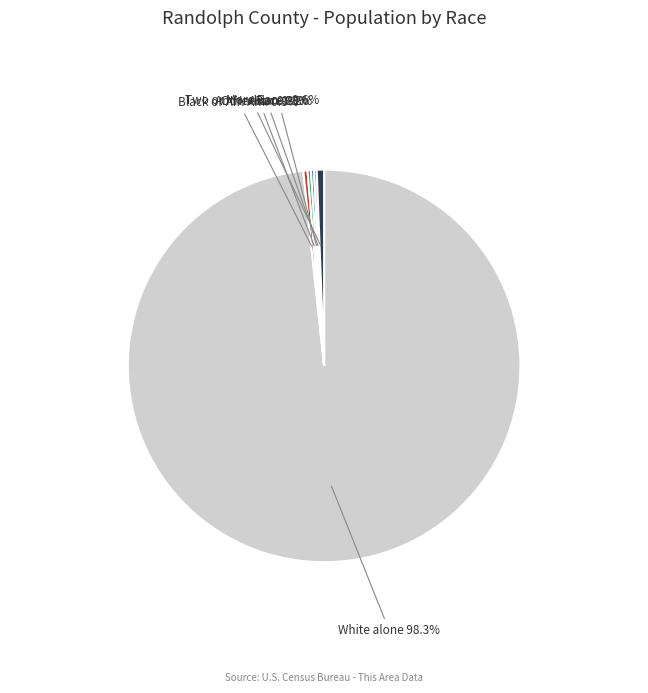

Is there any slice that represents more than half of the pie?

Yes